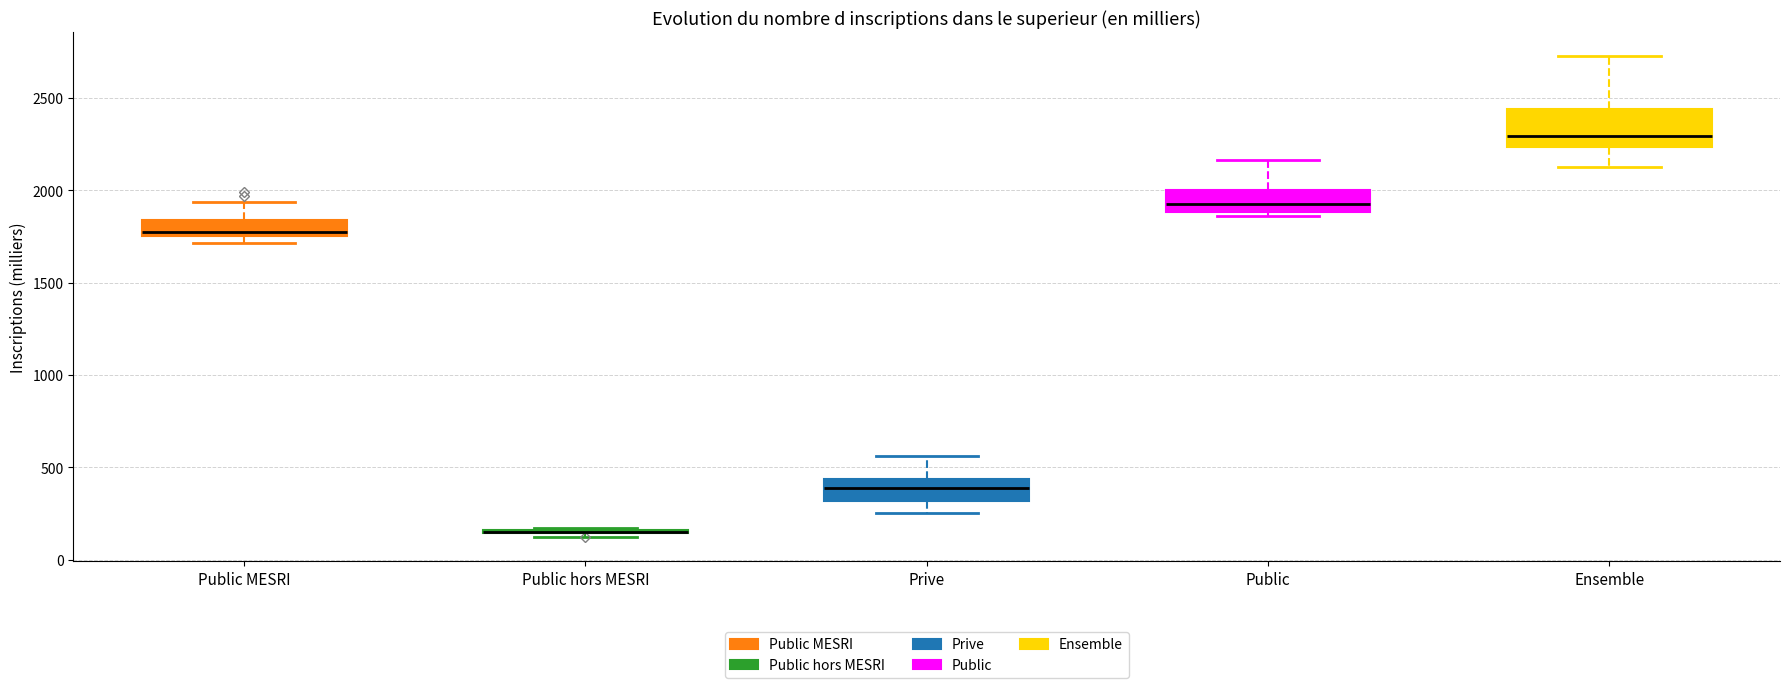

Which box is the tallest, from its lower edge to its upper edge?

Ensemble